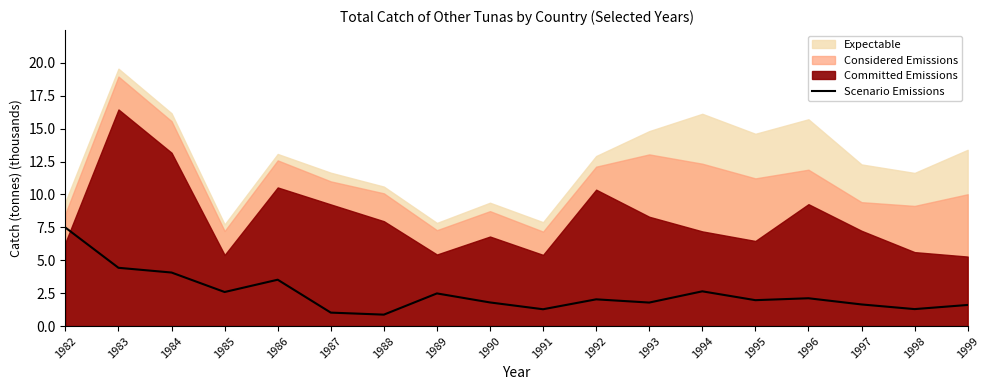

List the labels in order of value, smallest first.

1988, 1987, 1991, 1998, 1999, 1997, 1993, 1990, 1995, 1992, 1996, 1989, 1985, 1994, 1986, 1984, 1983, 1982